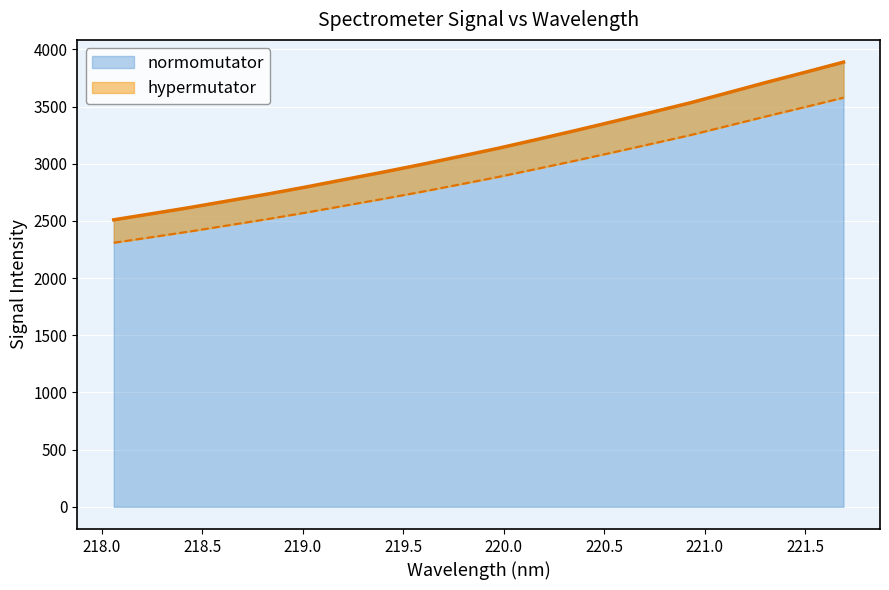

Where is the data nearest to the value 3198?

220.1623